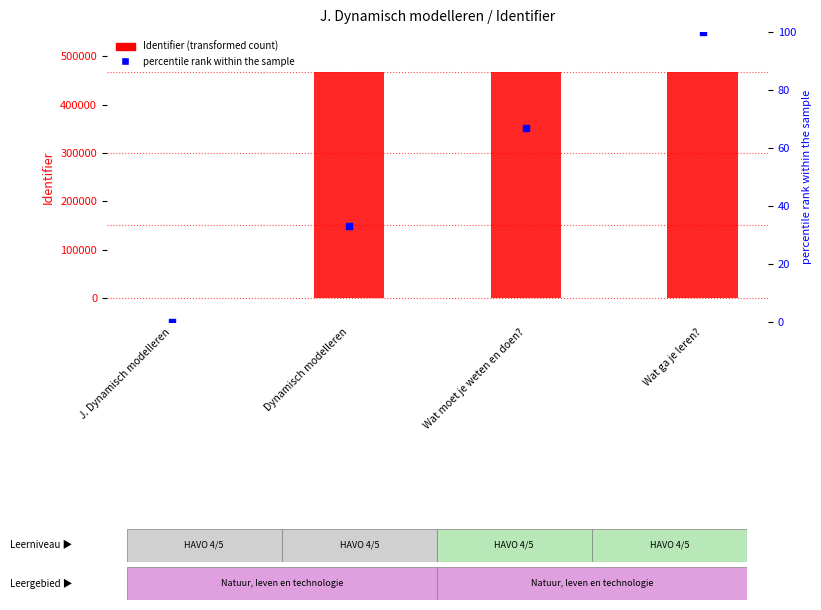

What are all the series names shown in the legend?

Identifier (transformed count), percentile rank within the sample